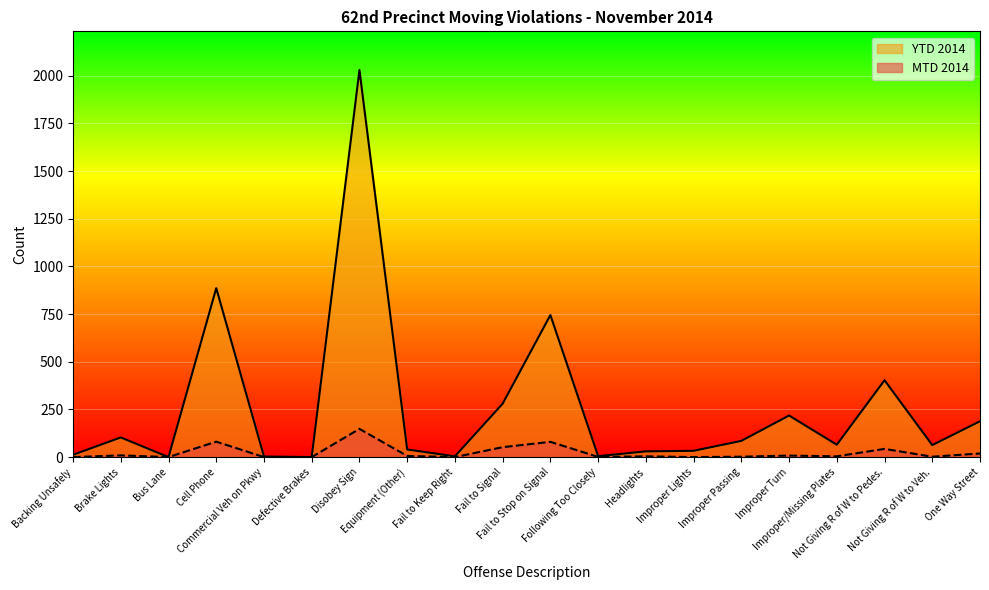

The MTD 2014 series shows 0 at Following Too Closely. True or false?

False